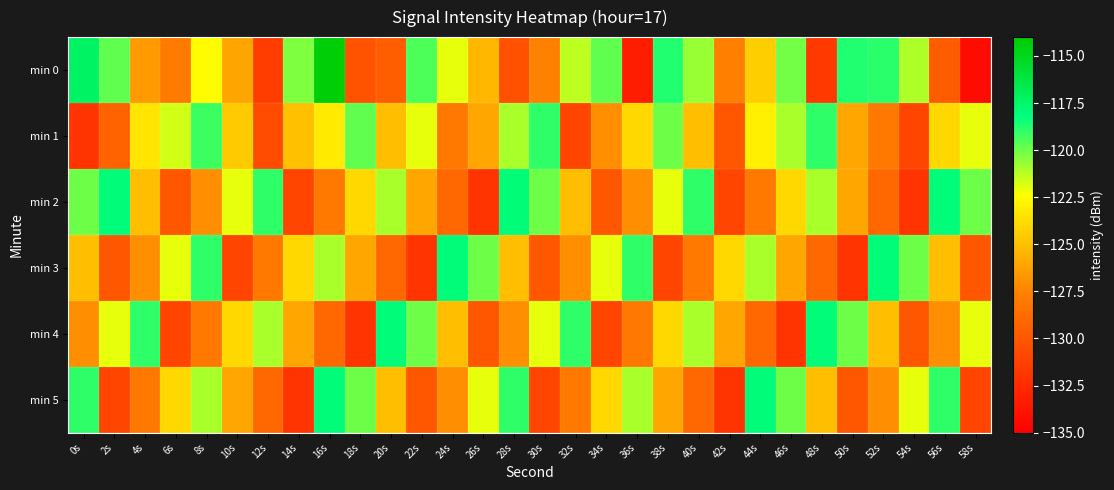

What is the difference between the highest and lowest values at 56s?

11.7